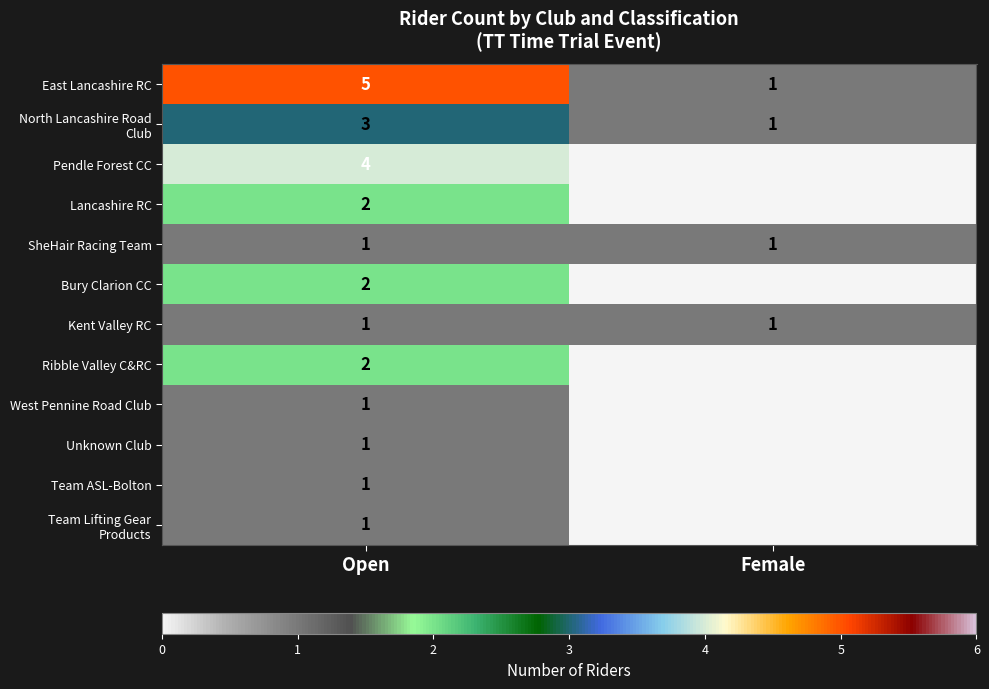

What is the spread (max minus min) of values at Open?

4